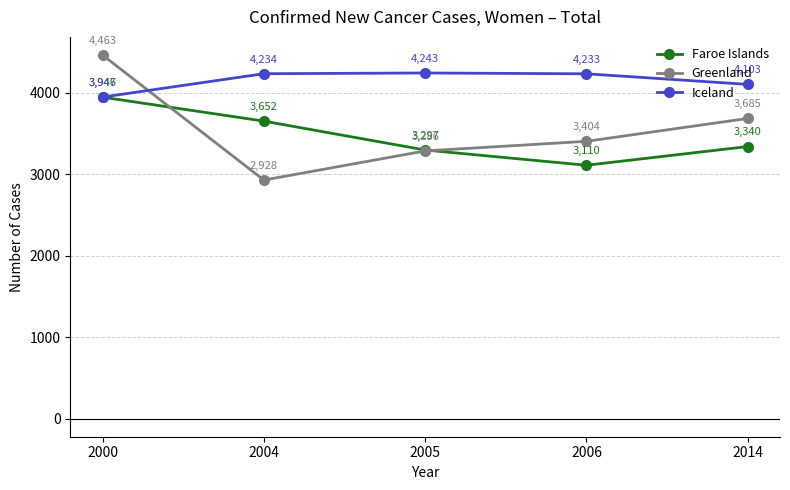

Which series changed the most between 2000 and 2006?

Greenland